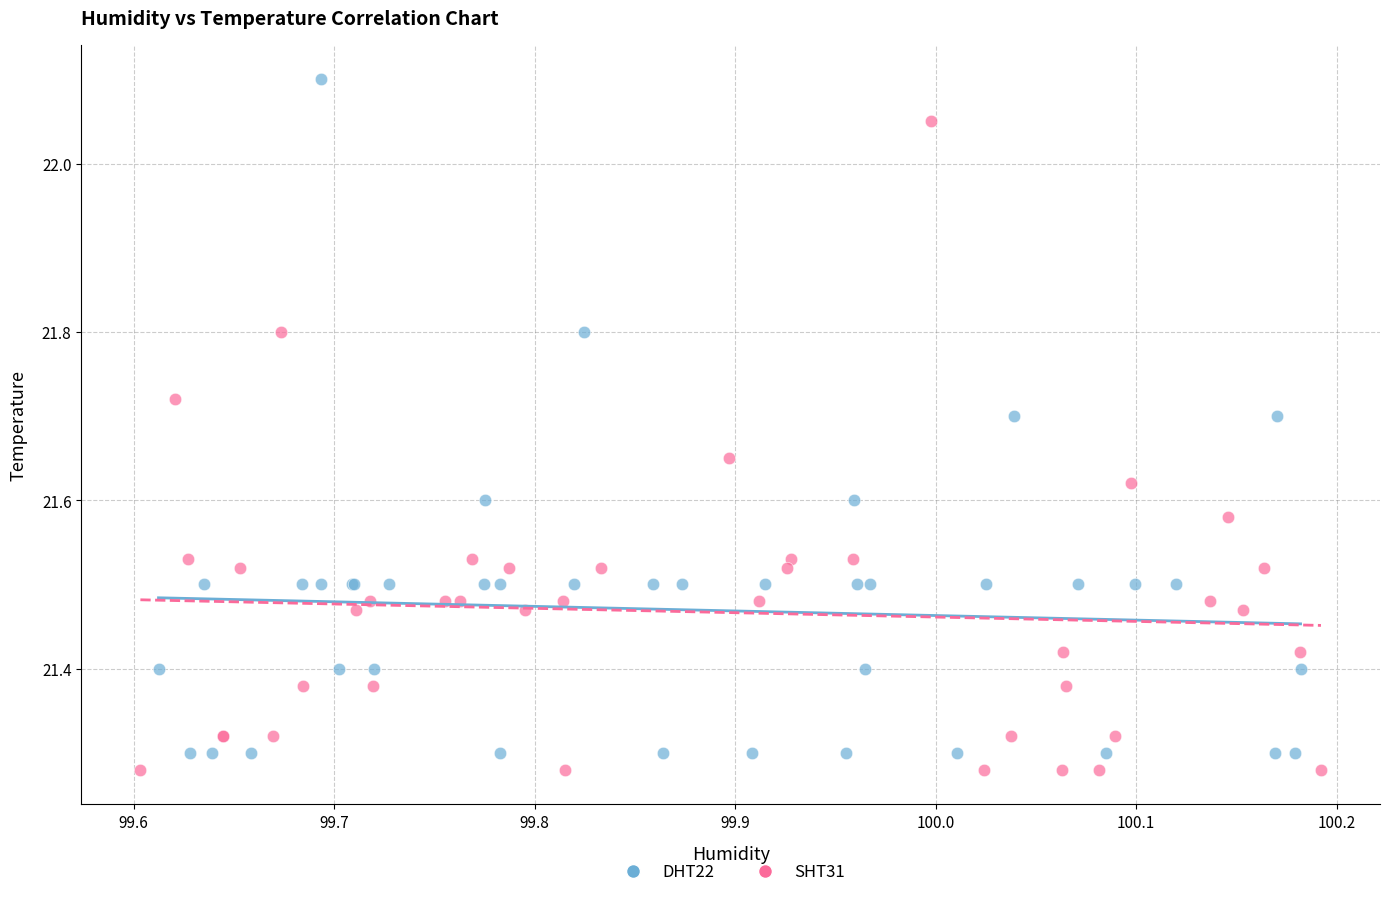

Which series contains the lowest Y value?

SHT31